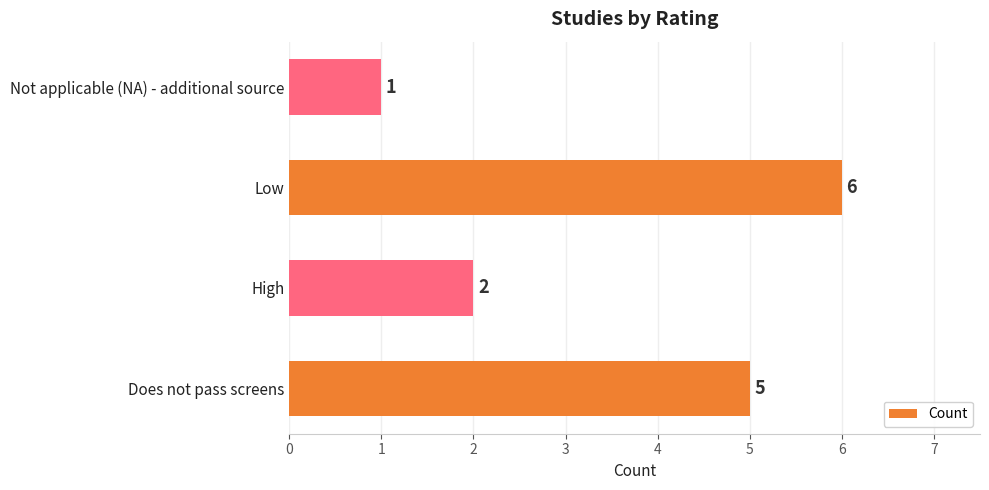

Rank the categories by value from highest to lowest.

Low, Does not pass screens, High, Not applicable (NA) - additional source